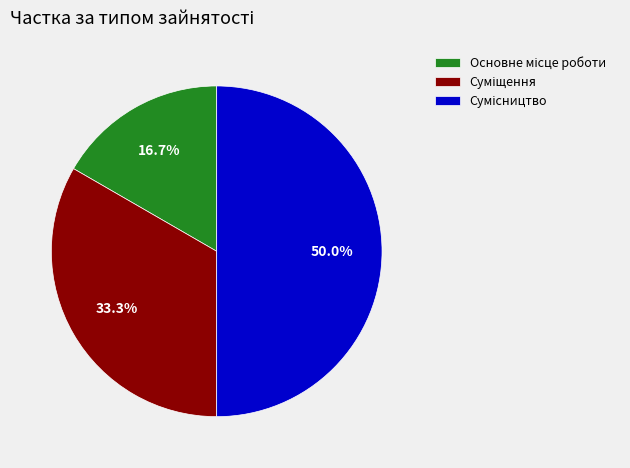

How many slices are in this pie chart?

3